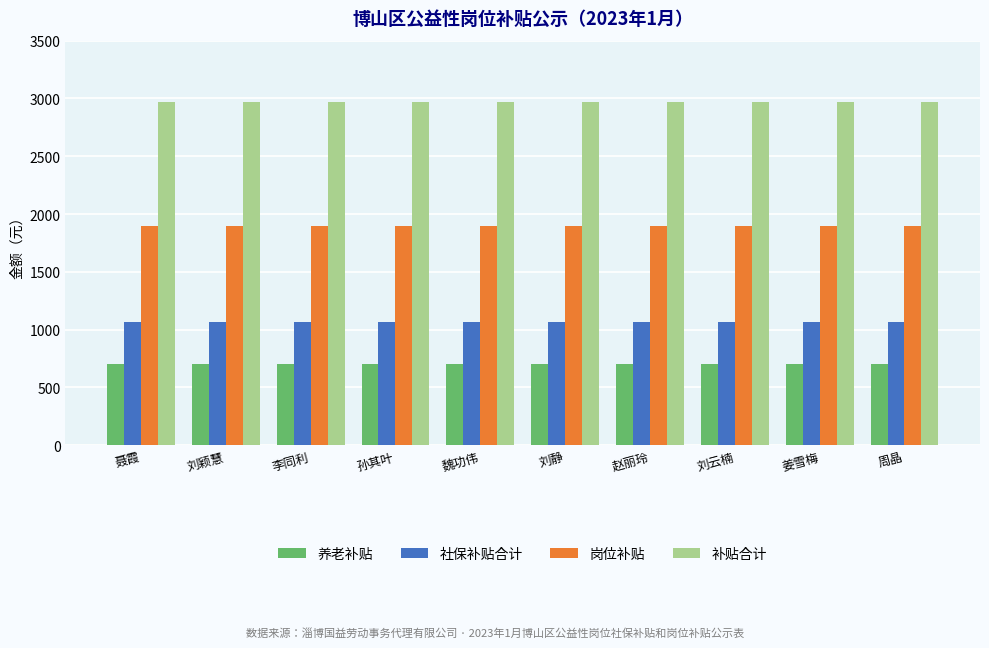

The value of 养老补贴 at 魏功伟 is 1216.7. True or false?

False